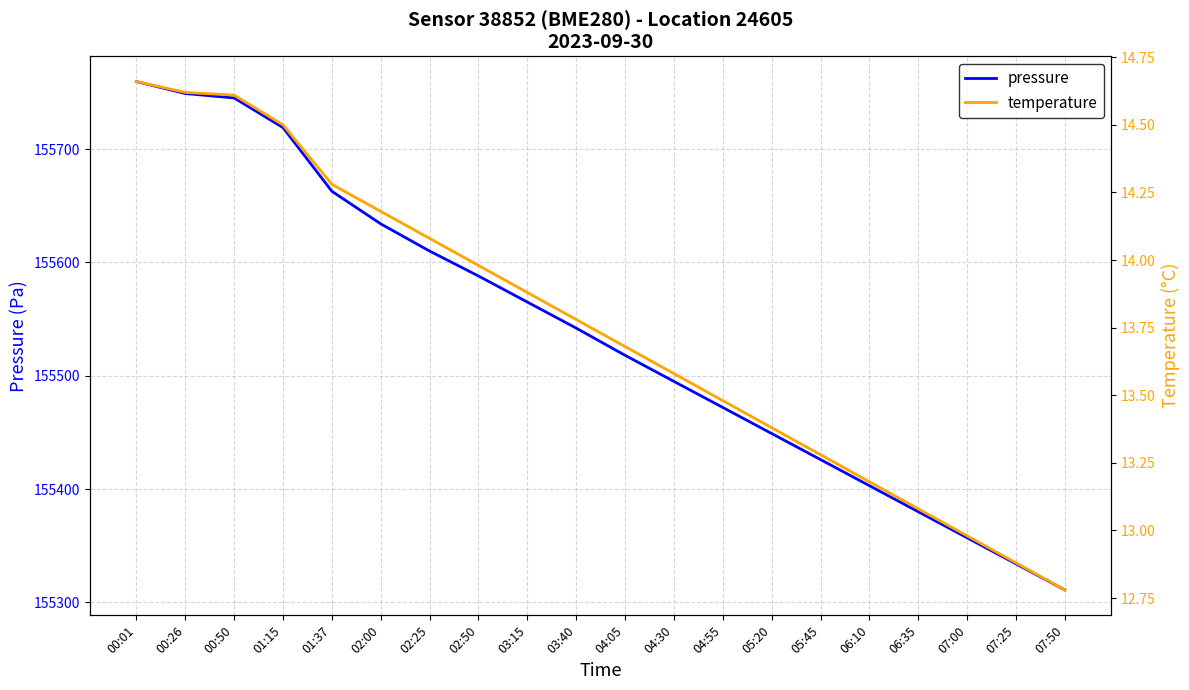

What value does the pressure series have at 00:26?

155749.0